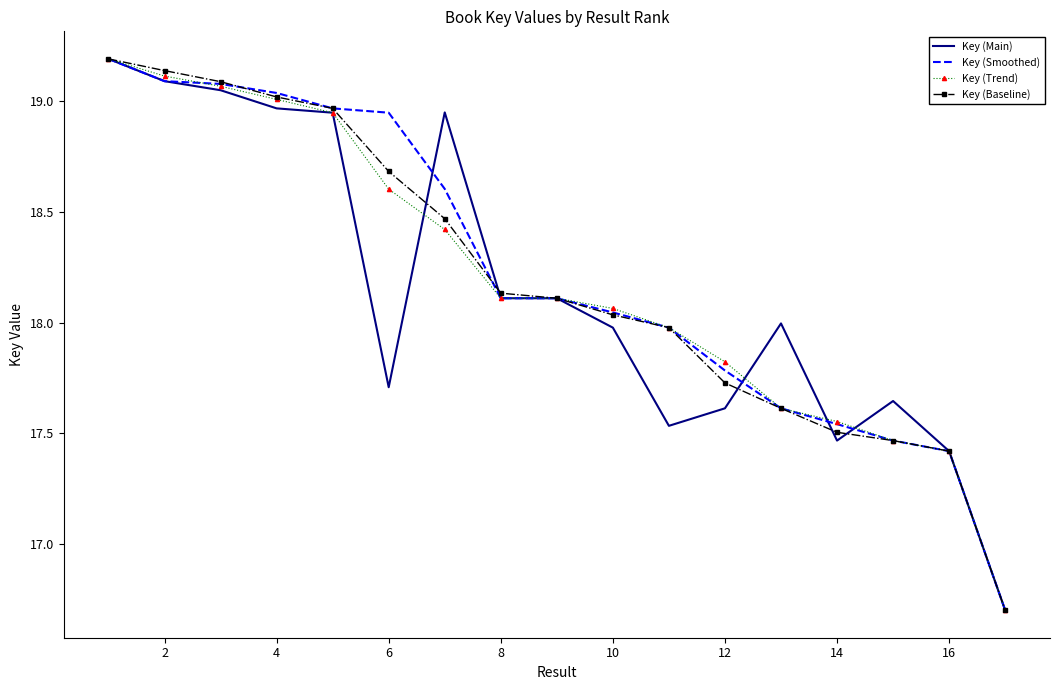

How many categories are shown in the chart?

17